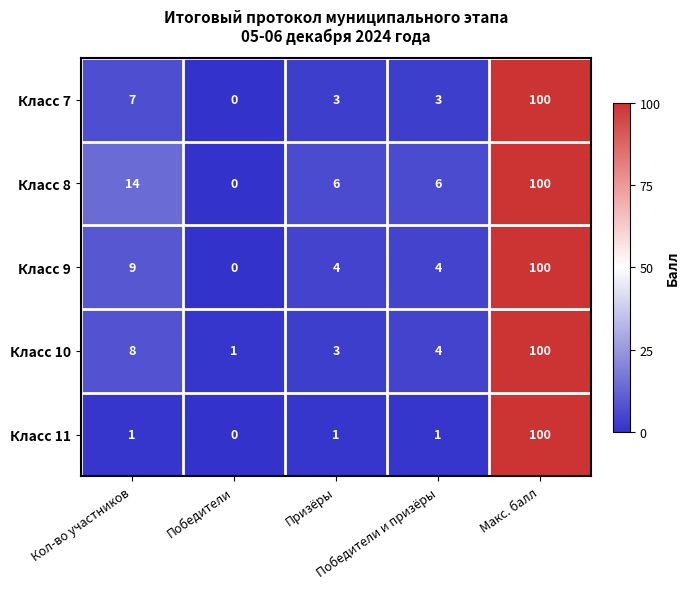

What is the maximum value shown in the chart?

100